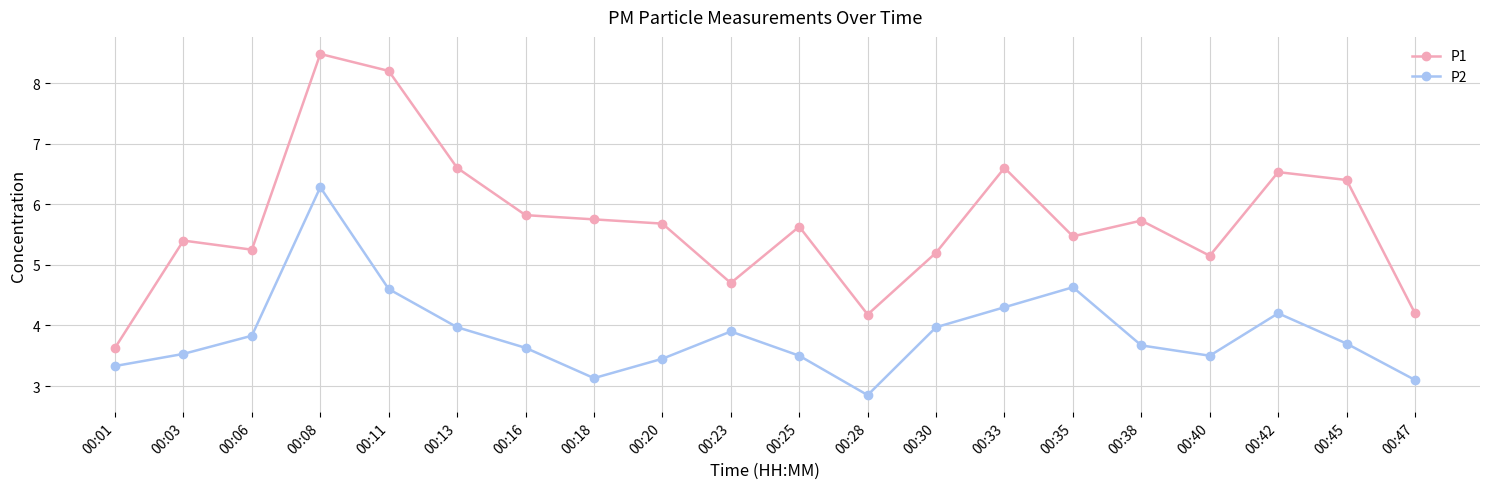

How many data points in P1 are above 5?

16